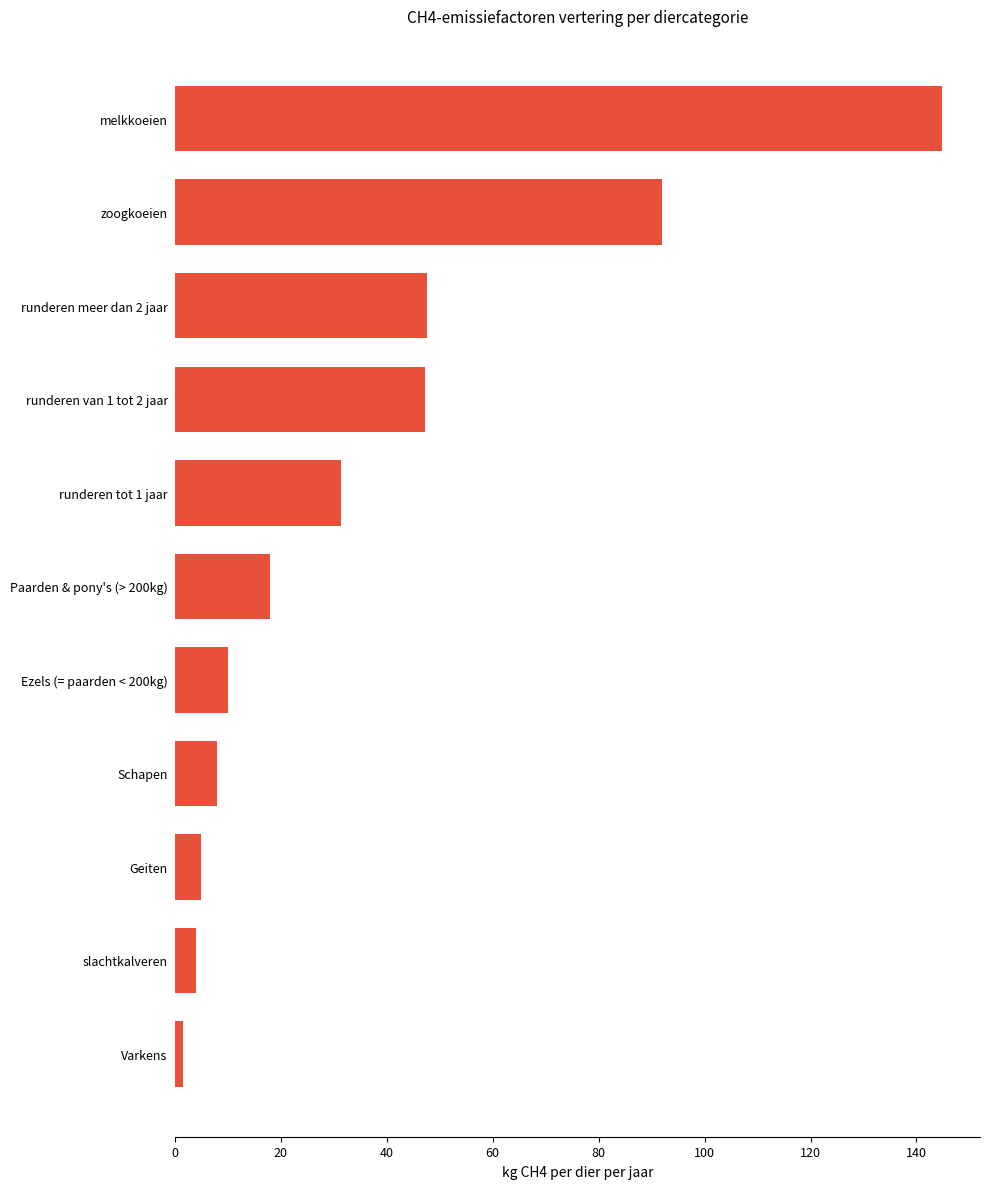

What is the greatest value displayed?

144.8